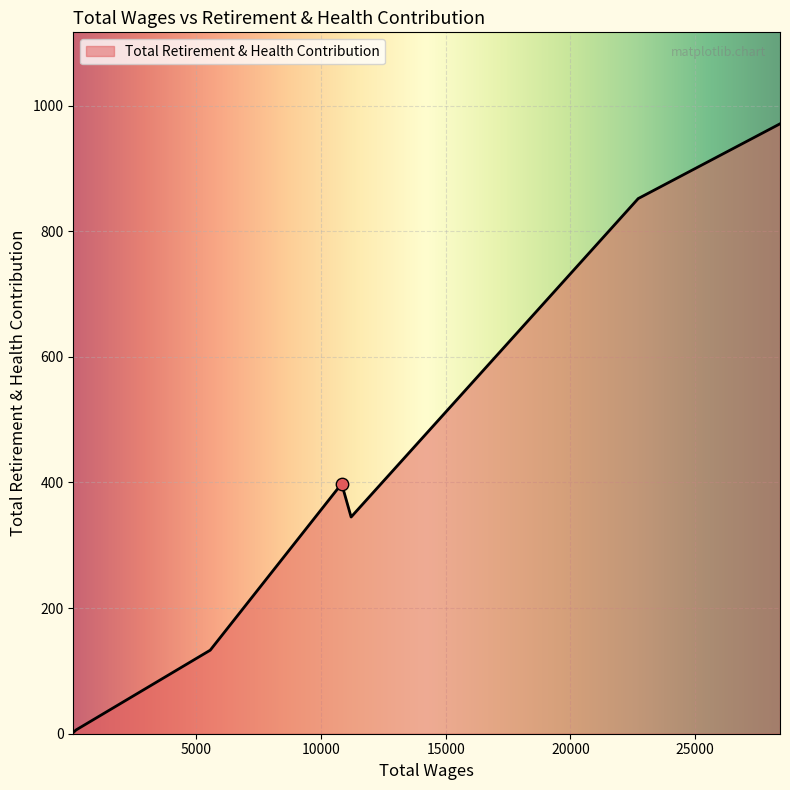

What is the maximum value shown in the chart?

971